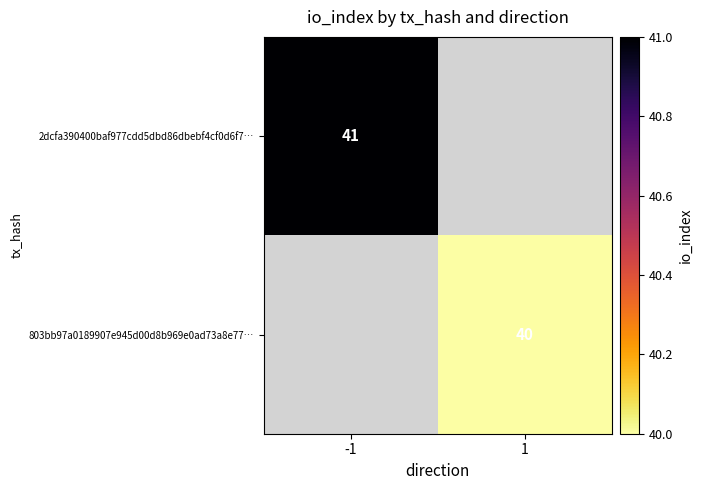

Is it true that 803bb97a0189907e945d00d8b969e0ad73a8e77… equals 69 at 1?

False